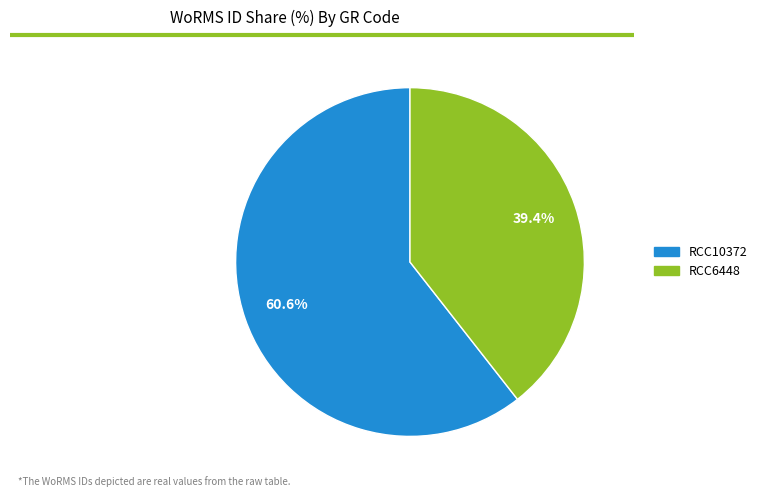

Which category has the smallest portion of the pie?

RCC6448